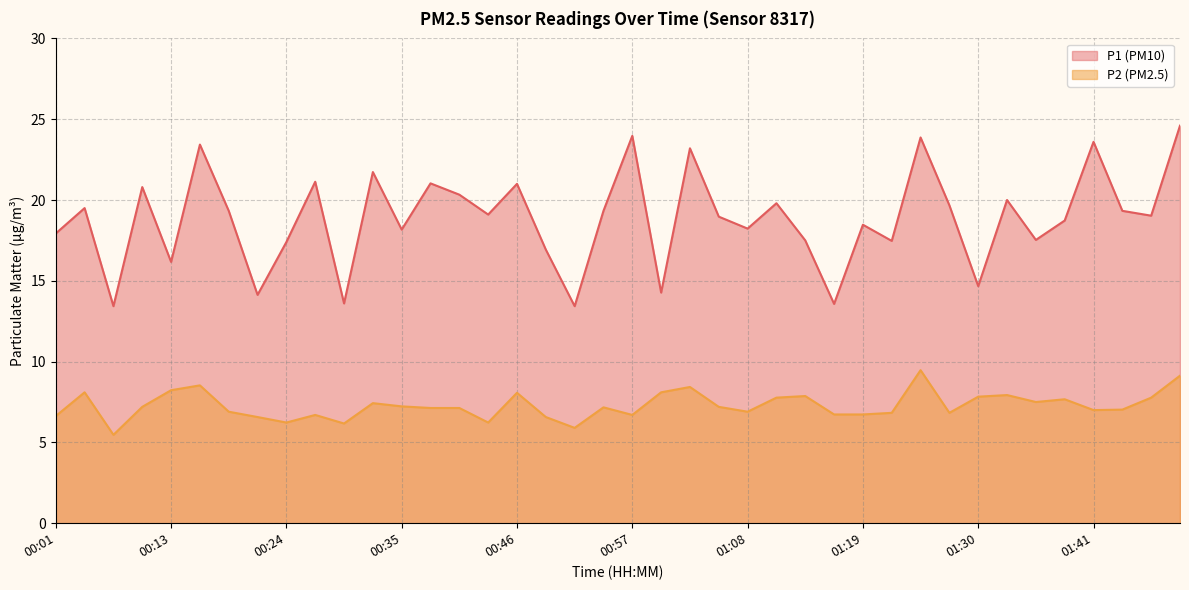

What value does the P1 series have at 00:57?

24.0